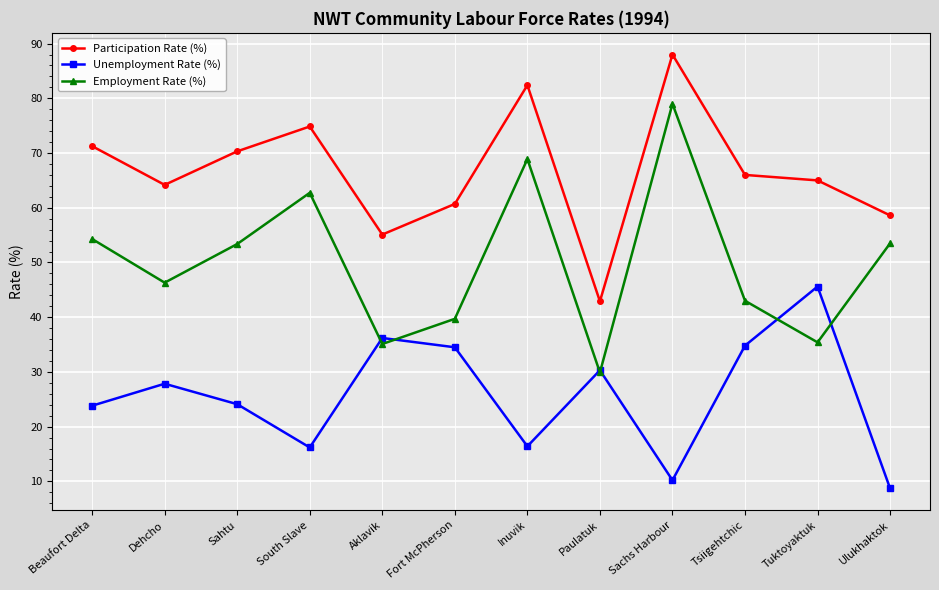

What is the approximate value of Employment Rate (%) at Sahtu?

53.4